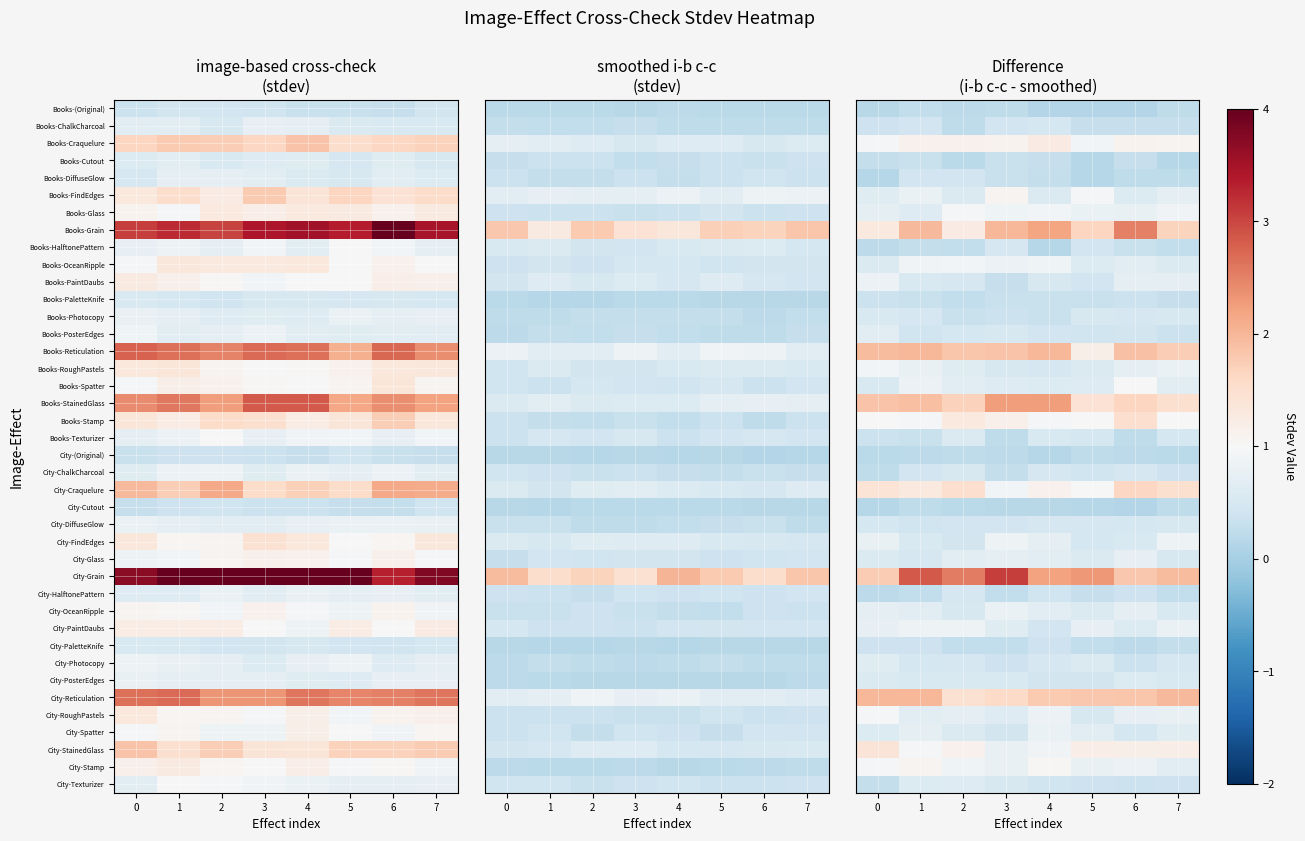

Where is City-FindEdges nearest to the value 0?

2